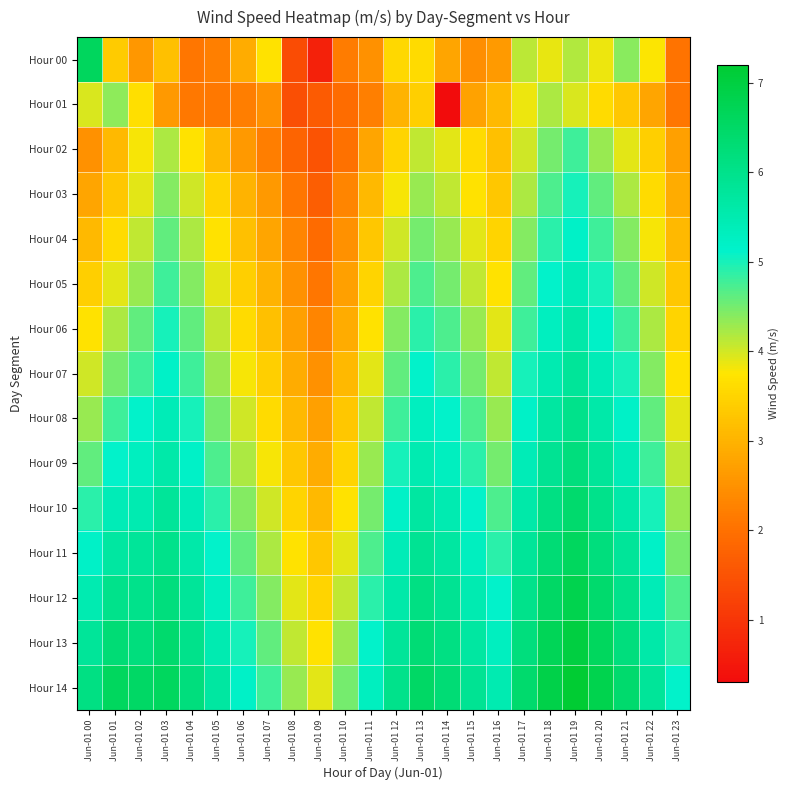

What is the greatest value displayed?

7.2